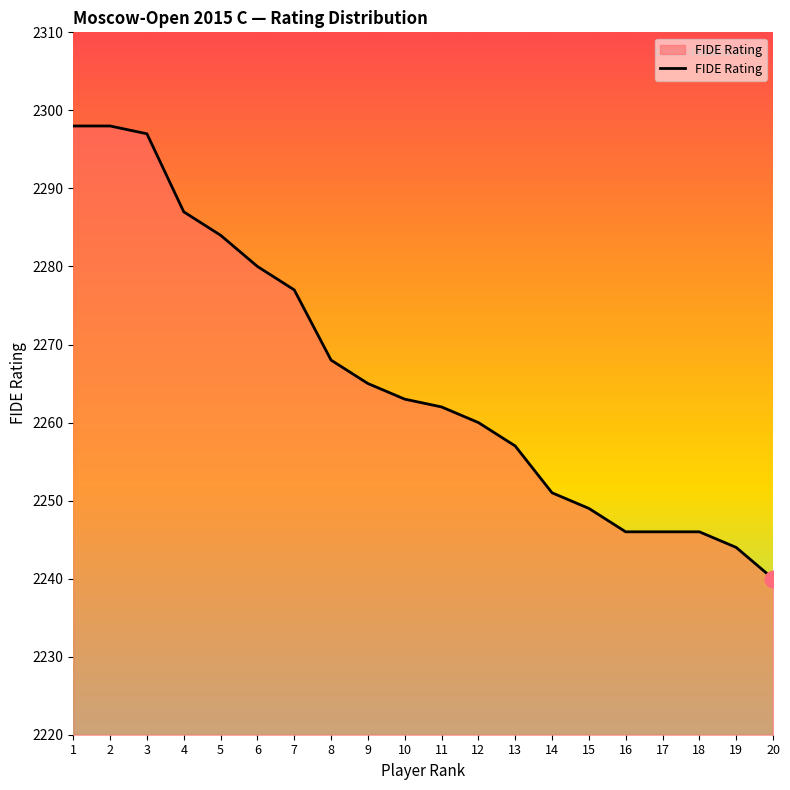

What is the difference between the maximum and minimum values?

58